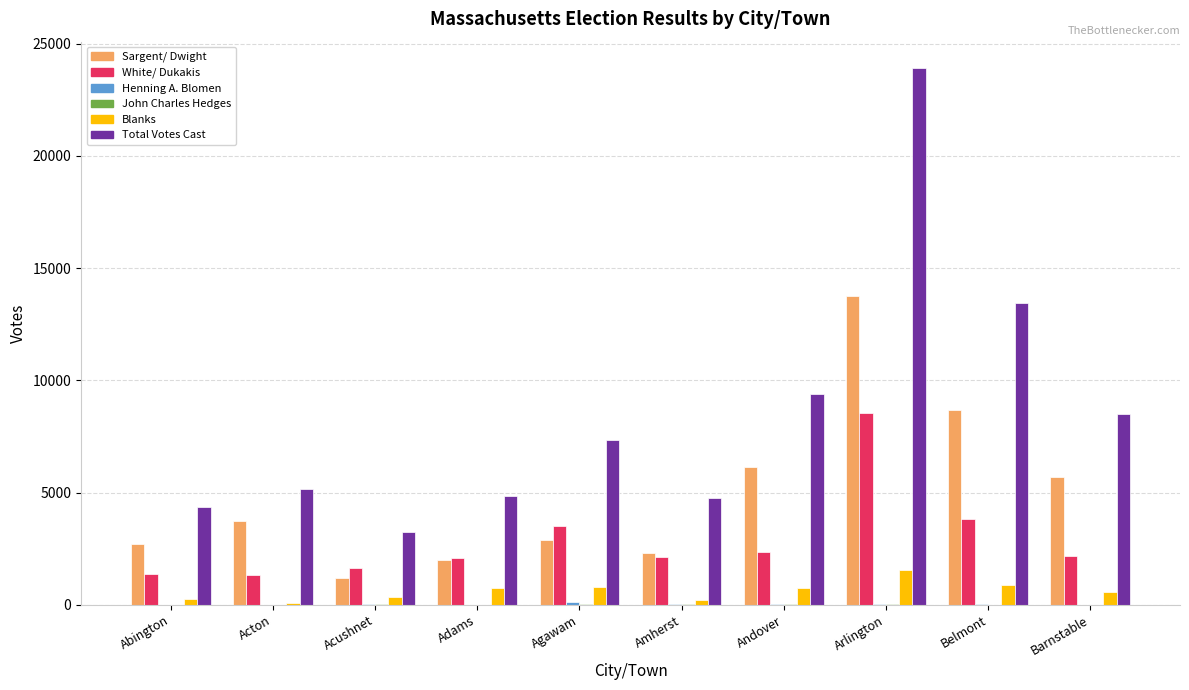

What is the highest value of the Total Votes Cast series?

23894